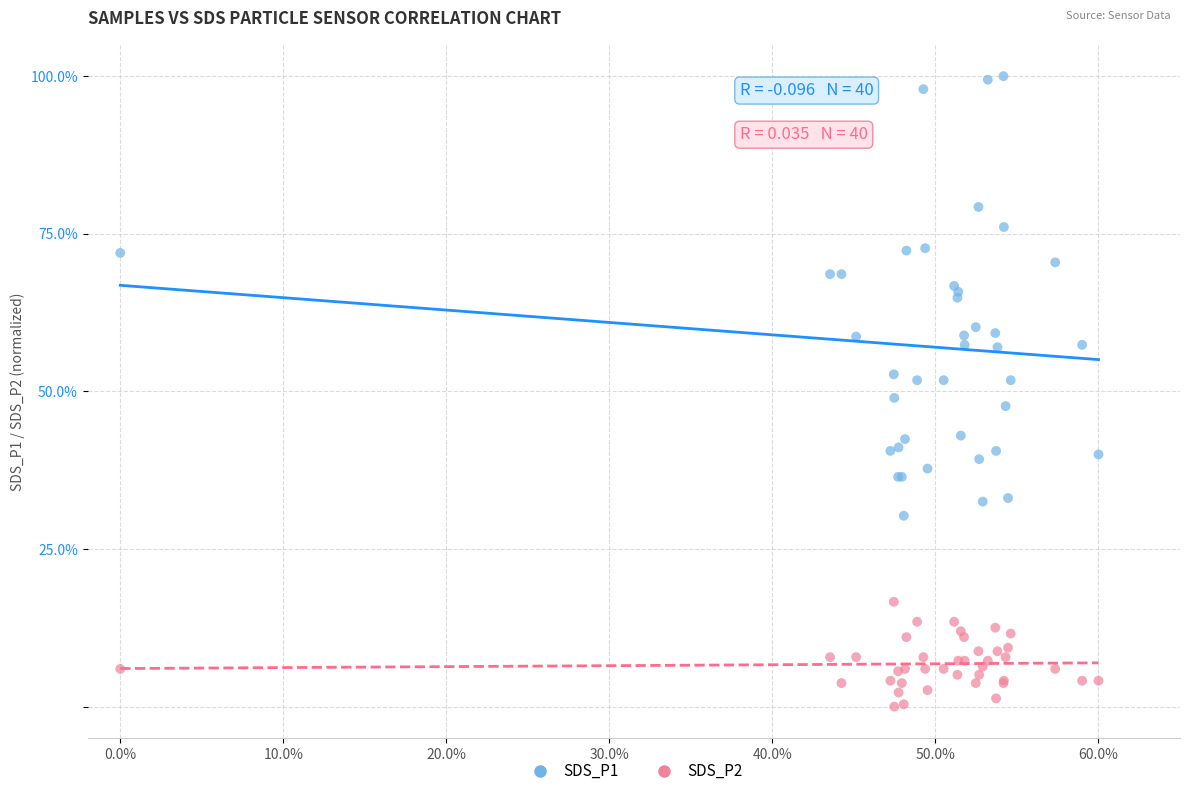

Which series reaches the maximum Y coordinate?

SDS_P1